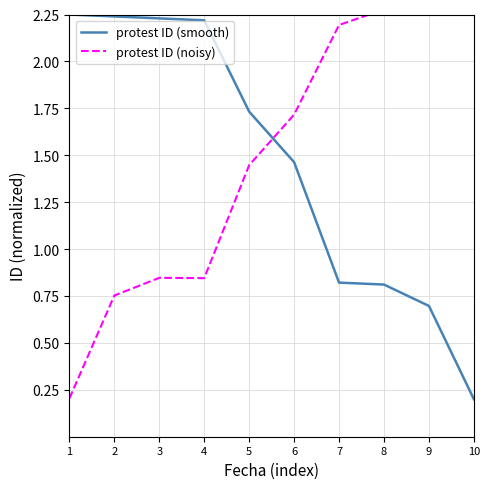

Where does the protest ID (smooth) series first go above 1?

1